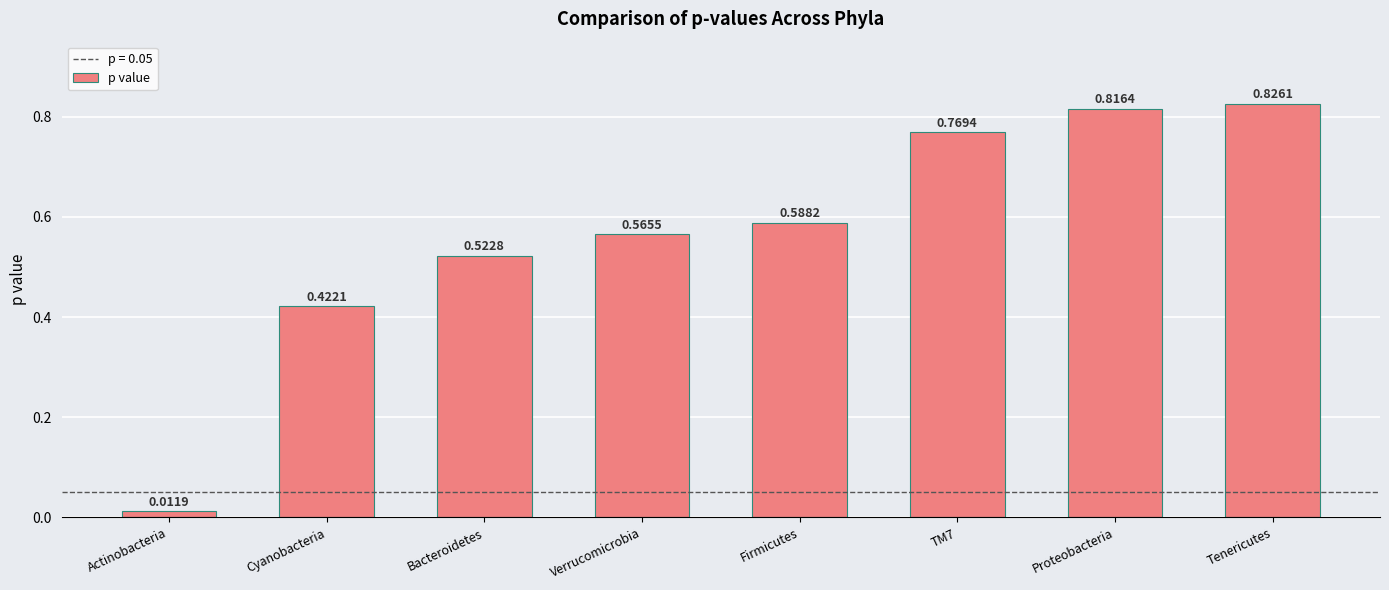

What is the change in value from Actinobacteria to Verrucomicrobia?

+0.6